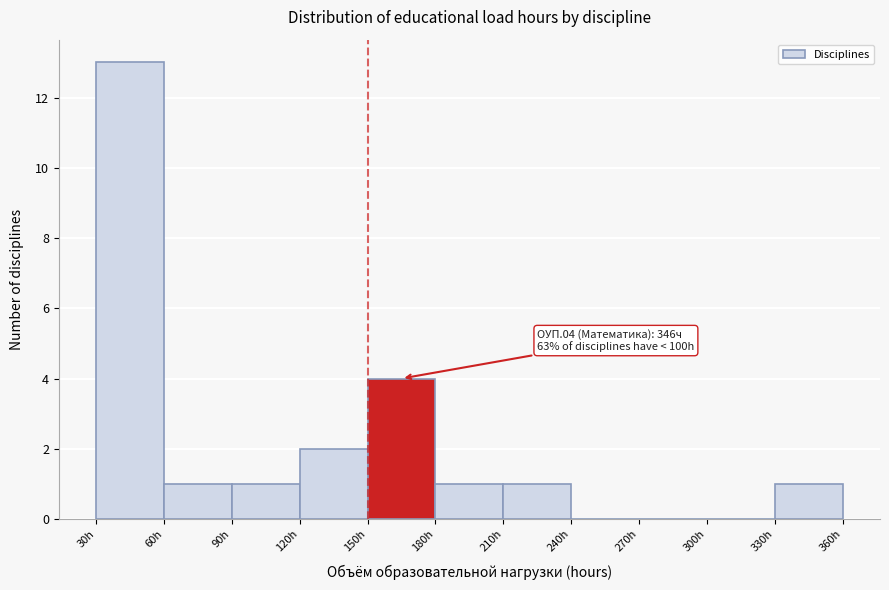

Over which range of the x-axis is the bar tallest?

30 to 60